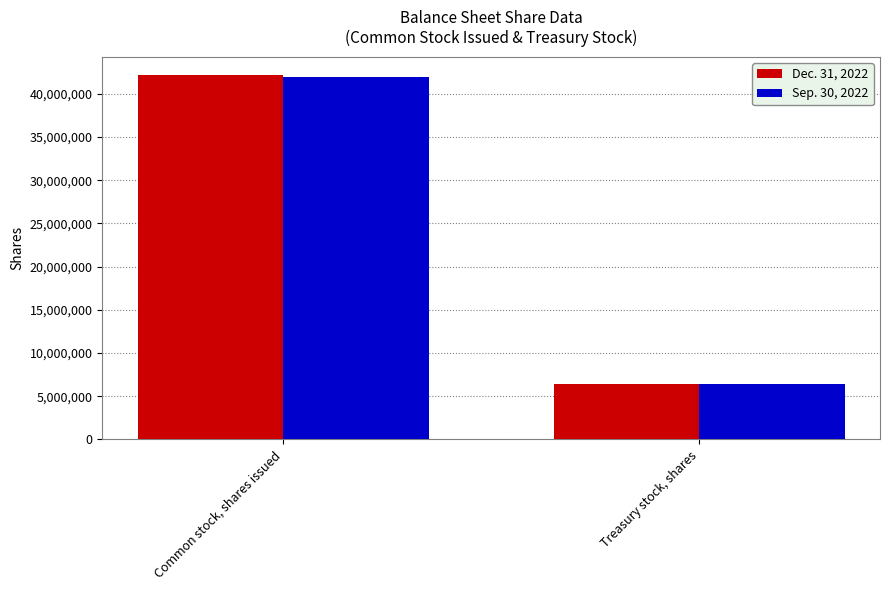

What is the highest value of the Dec. 31, 2022 series?

42198629